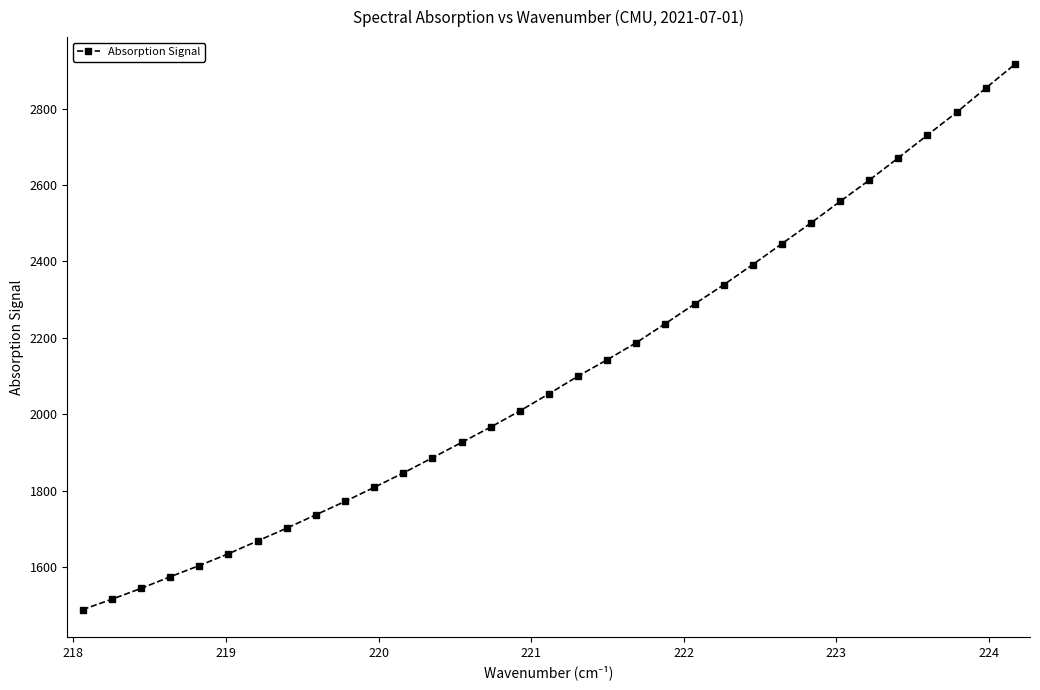

What is the maximum value shown in the chart?

2915.8